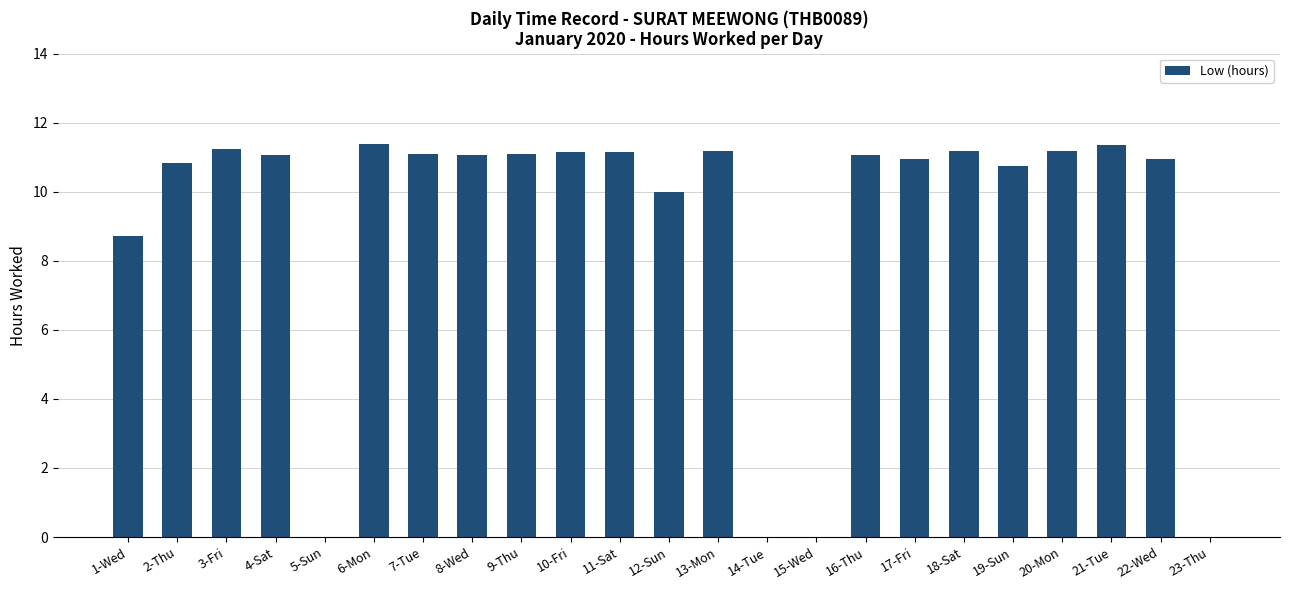

Approximately how many times larger is the value at 7-Tue compared to 10-Fri?

1.0